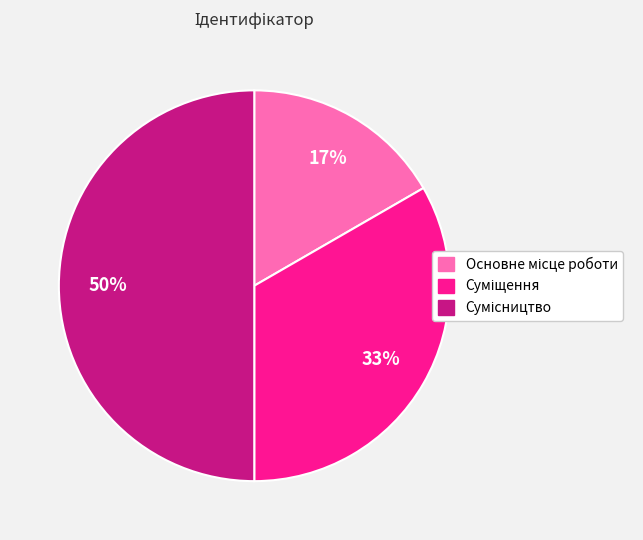

To the nearest percent, what is the average slice percentage?

33%